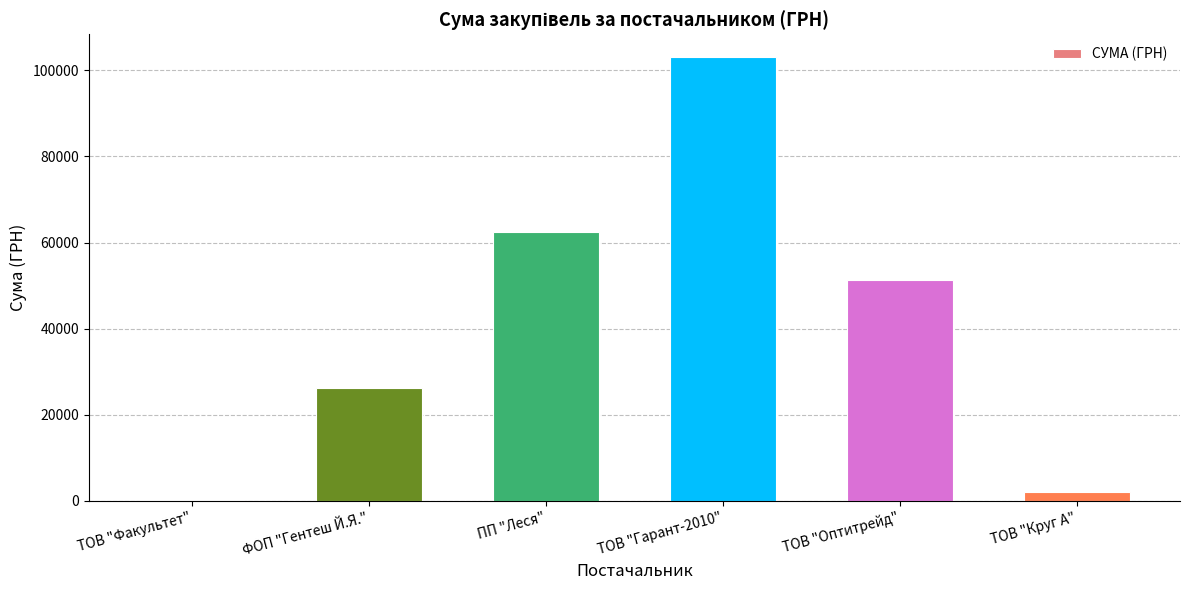

What is the maximum value shown in the chart?

103192.1